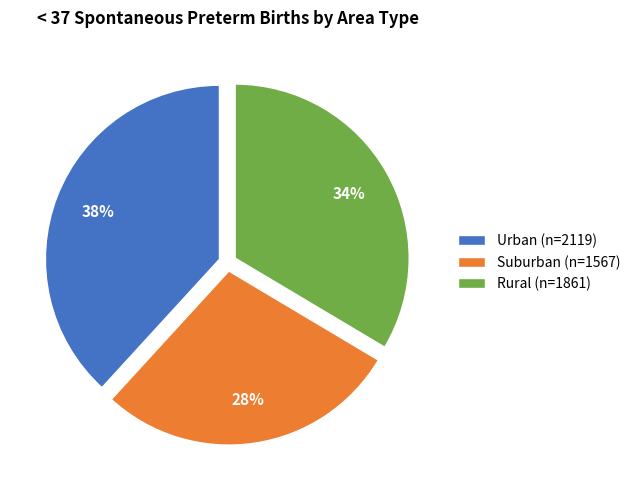

Count the number of slices in the pie.

3